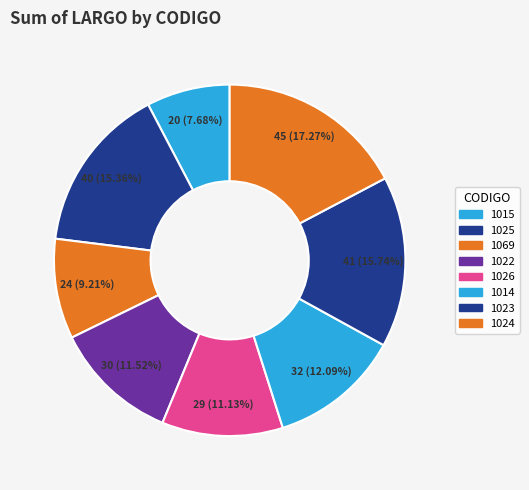

Does 1026 account for over 50% of the chart?

No